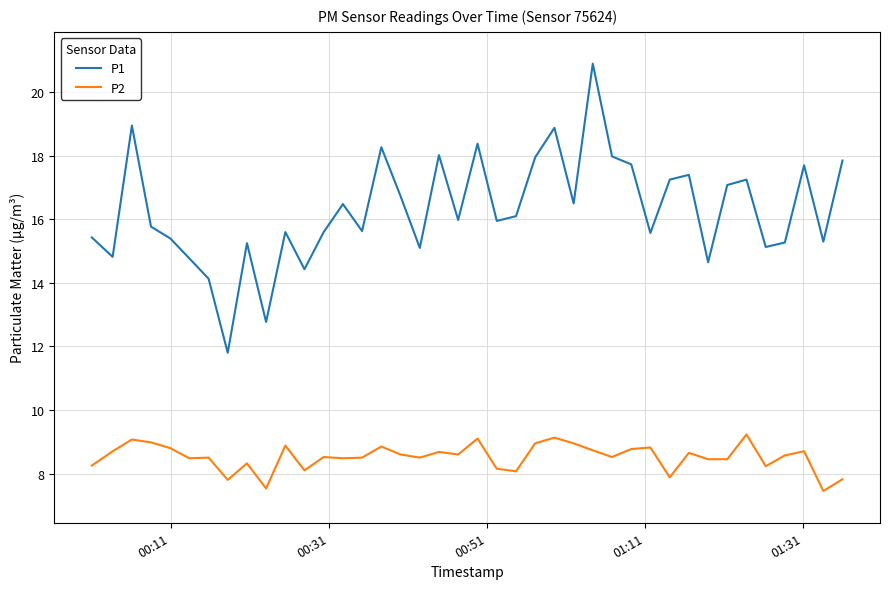

Which series has the largest total across all categories?

P1